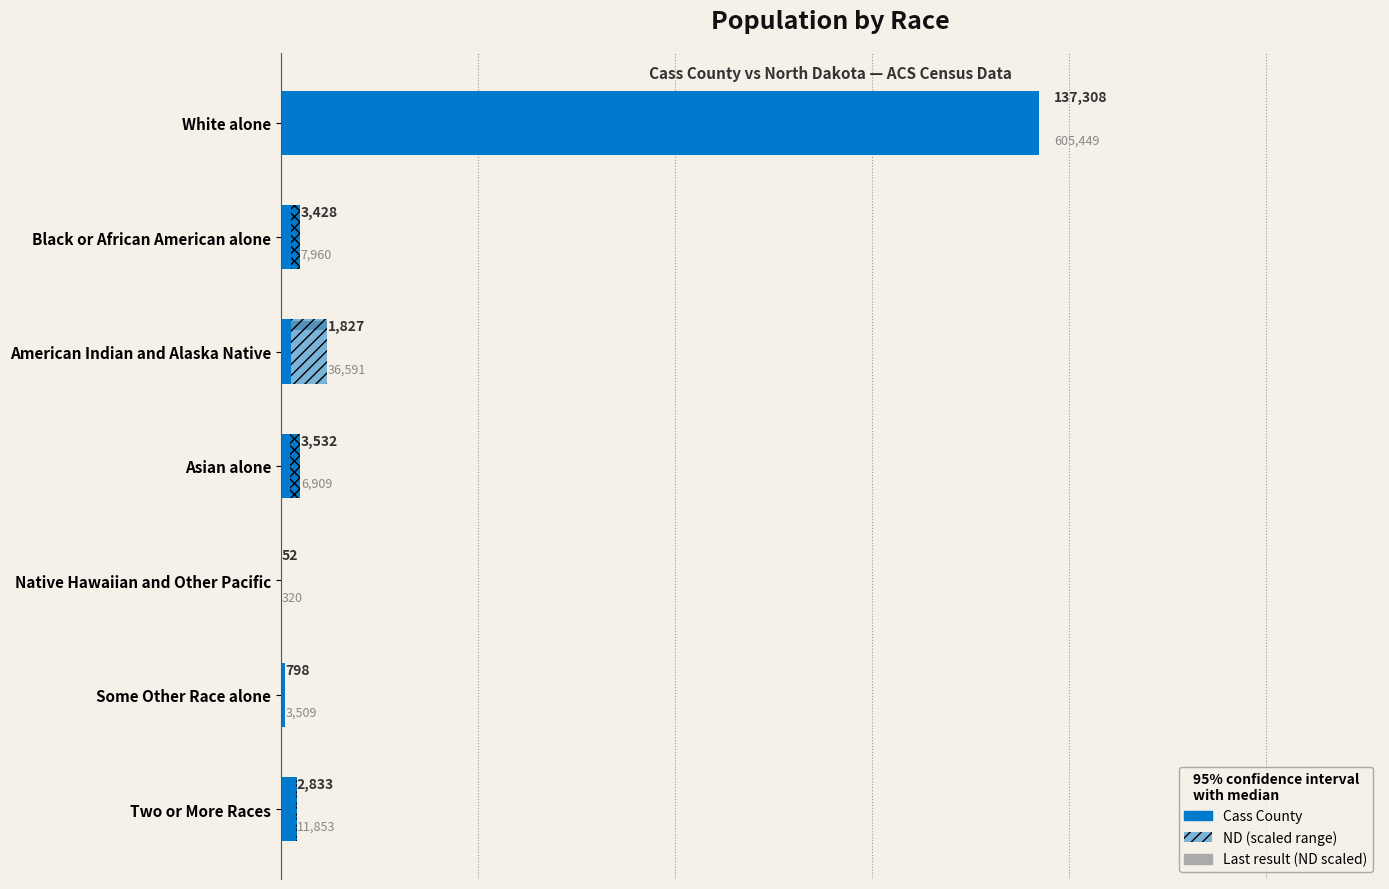

What is the minimum value for North Dakota (scaled)?

72.6